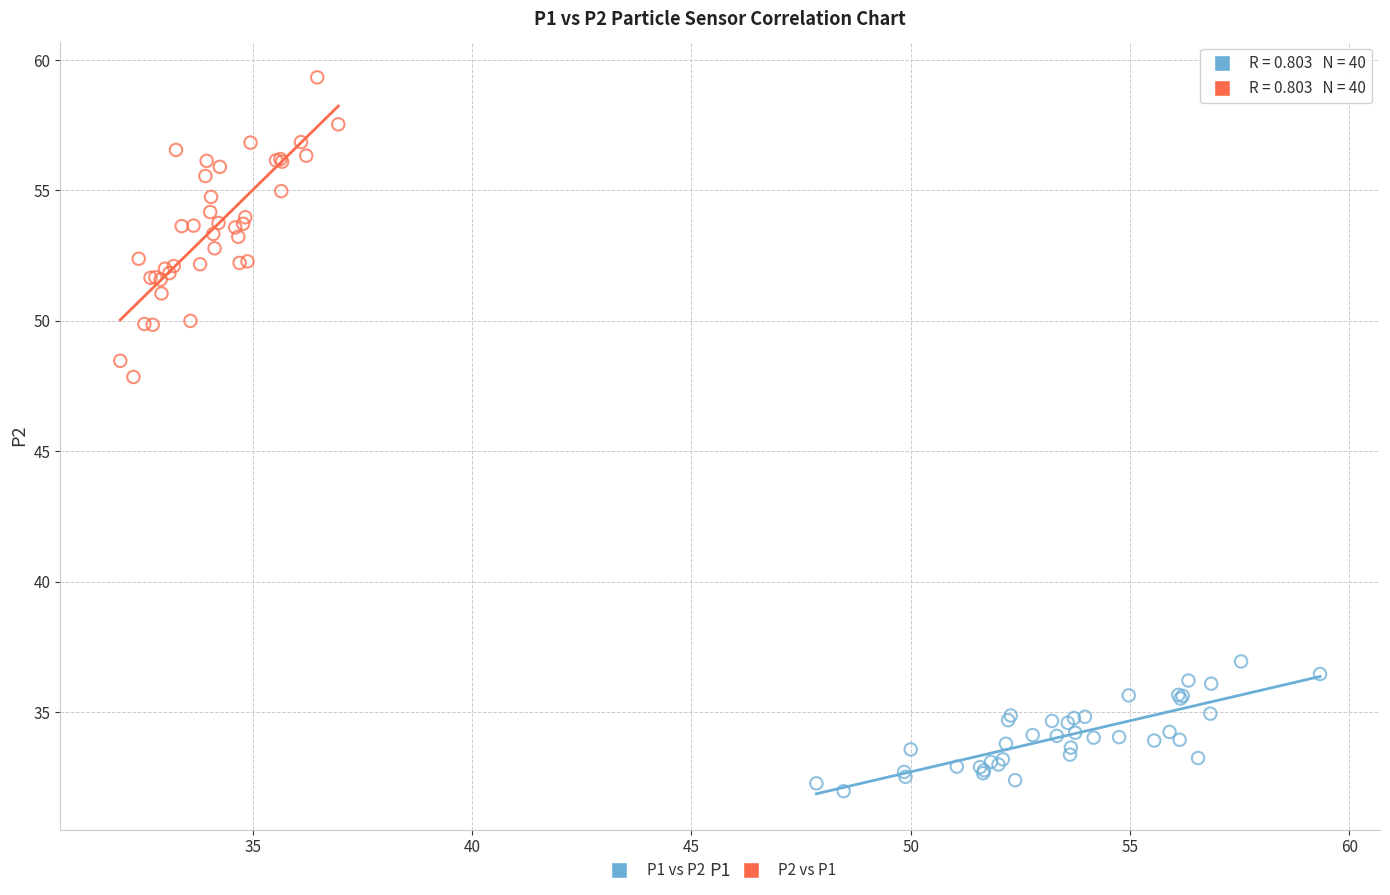

What are all the series names shown in the legend?

P1 vs P2, P2 vs P1